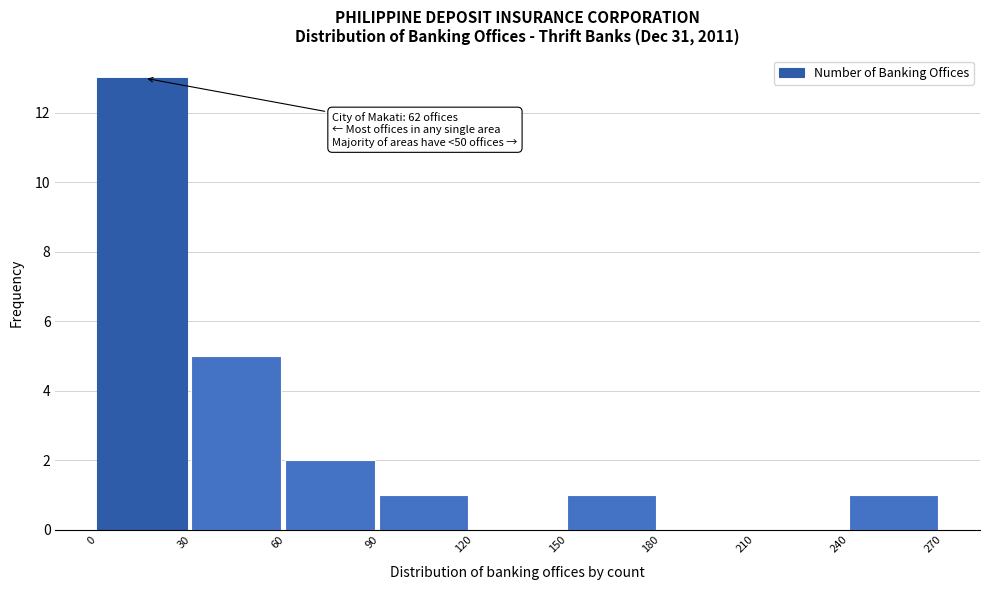

Over which range of the x-axis is the bar tallest?

0 to 30